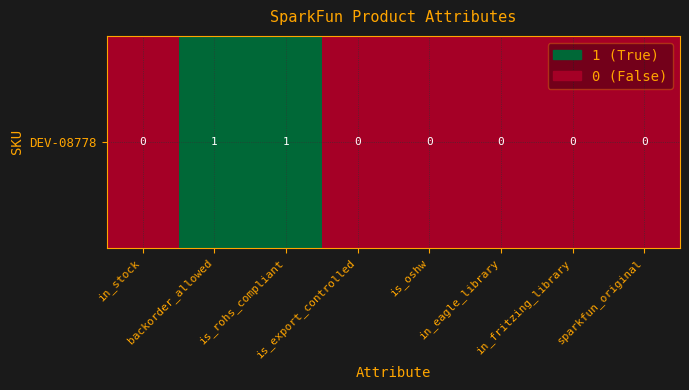

Count the number of data series in this chart.

1